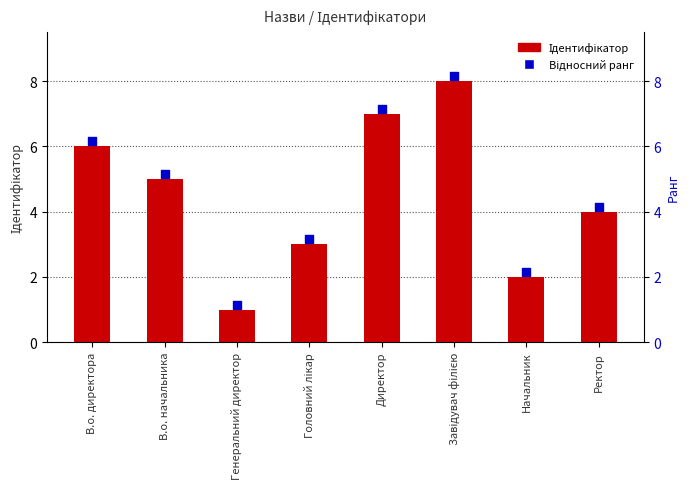

Which series reaches the minimum Y coordinate?

Ідентифікатор